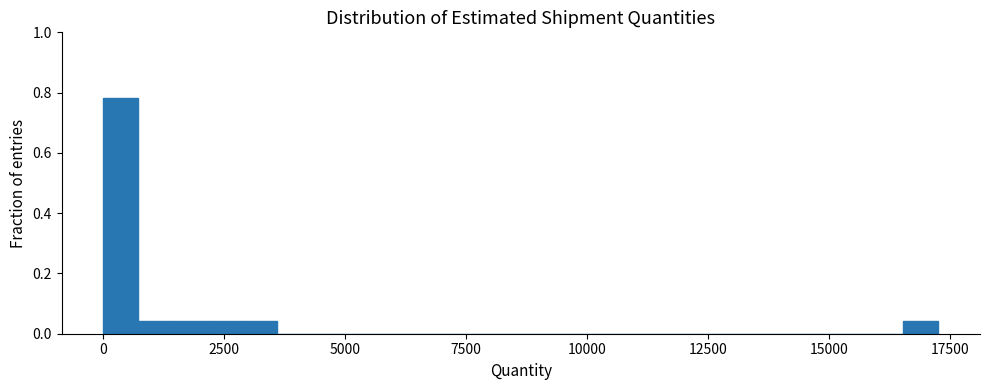

Read against the x-axis, roughly where is the centre of the tallest bar?

500